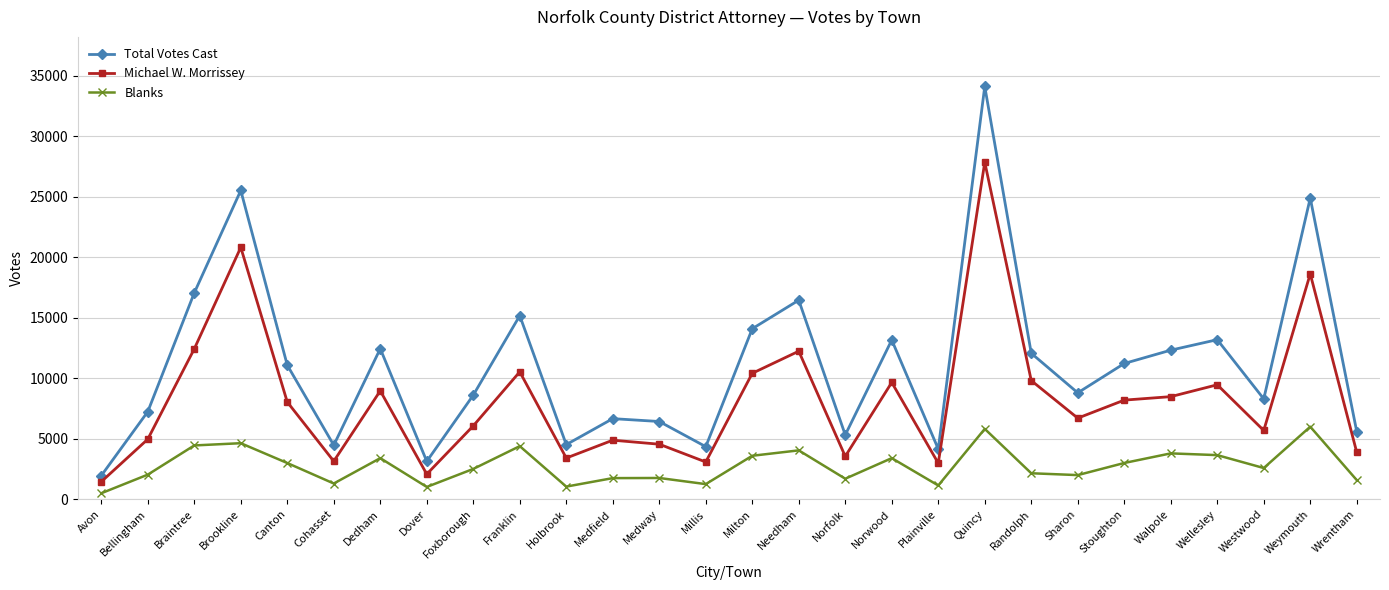

What is the total value across all series at Wrentham?

11056